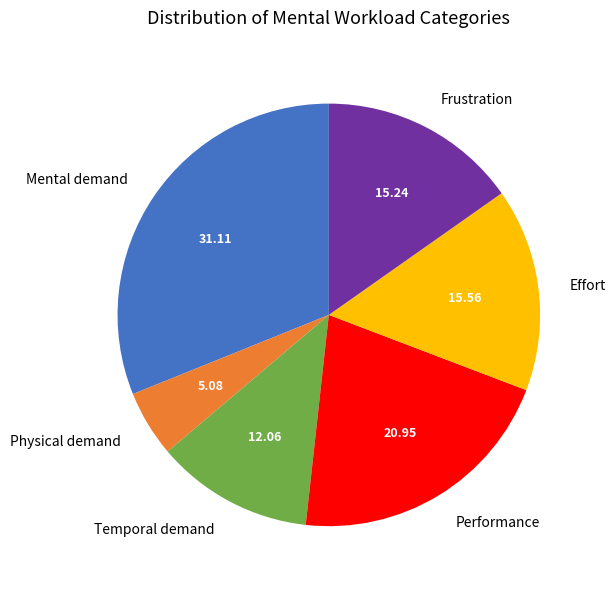

Is there a majority slice in this chart?

No